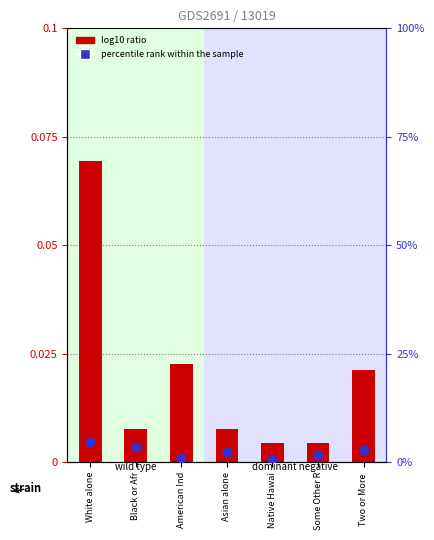

What are all the series names shown in the legend?

log10 ratio, percentile rank within the sample